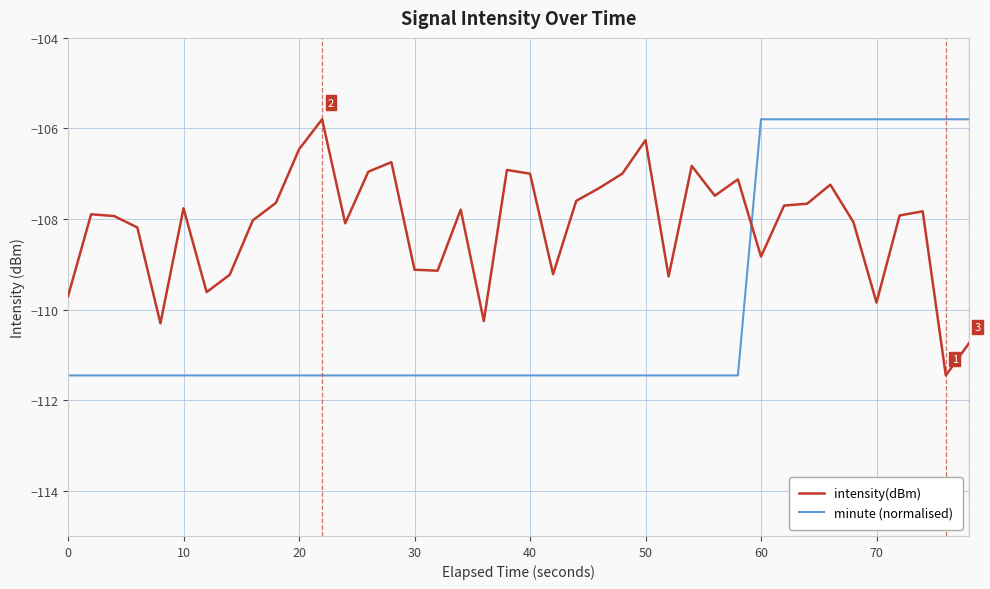

What is the maximum value for minute (normalised)?

-105.8